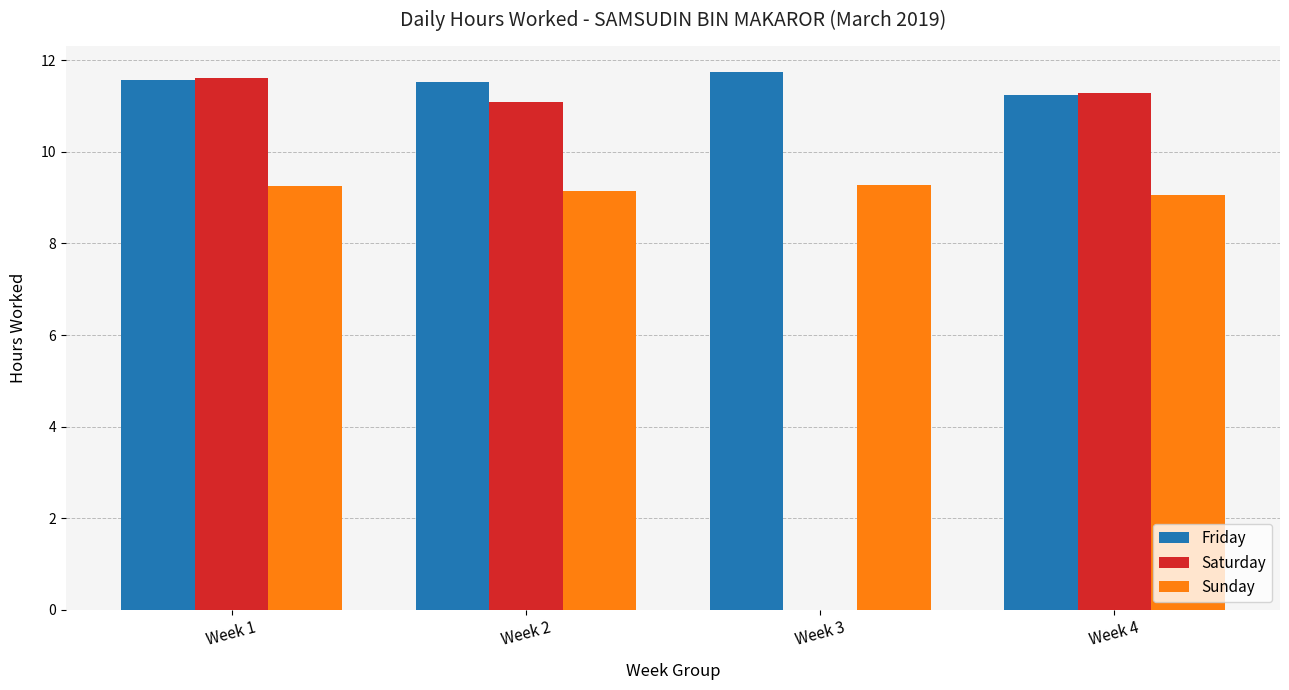

What are all the series names shown in the legend?

Friday, Saturday, Sunday